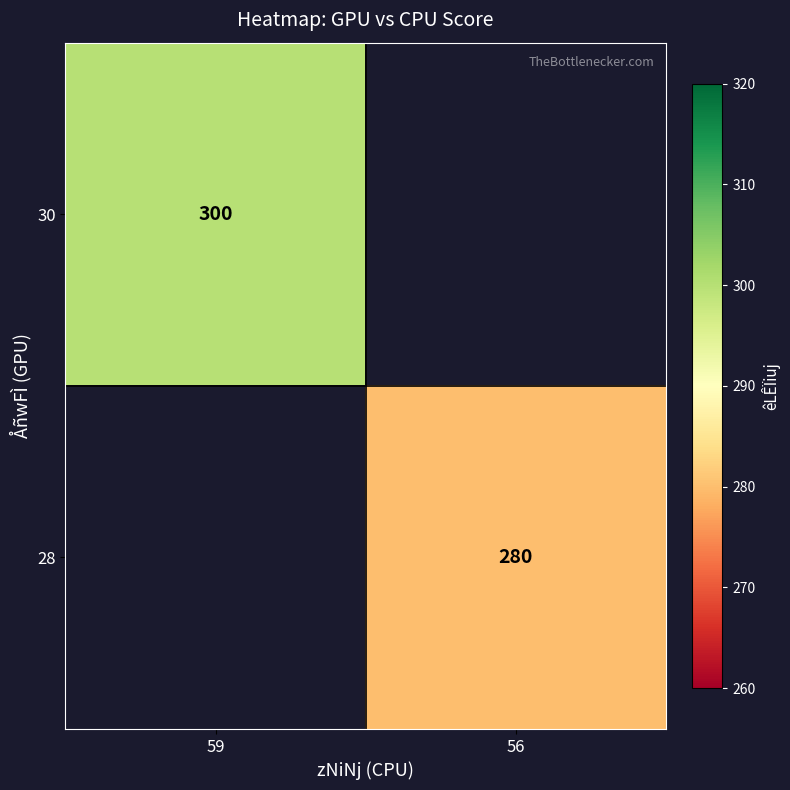

Is it true that 28 equals 110.2 at 56?

False